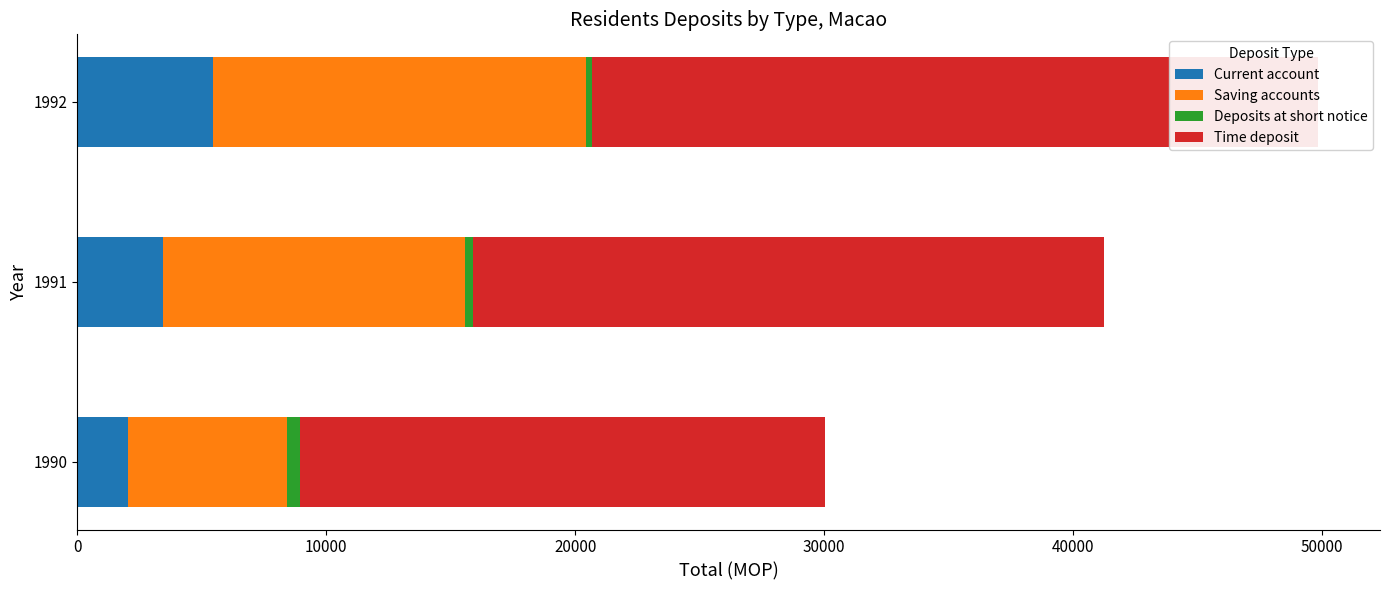

Which series has the largest range (max minus min)?

Saving accounts